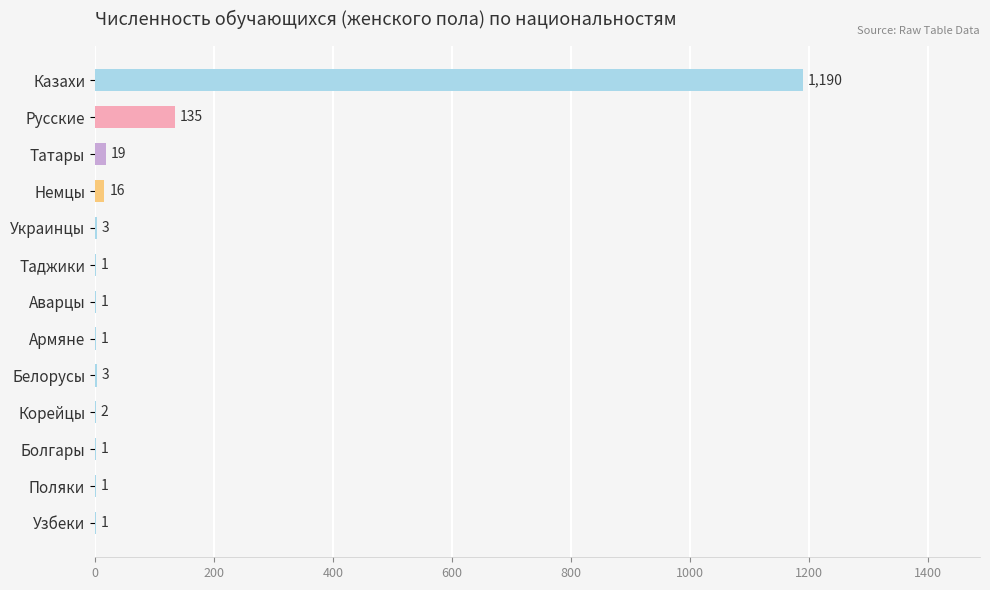

The chart shows a value of 1190 at Казахи. True or false?

True